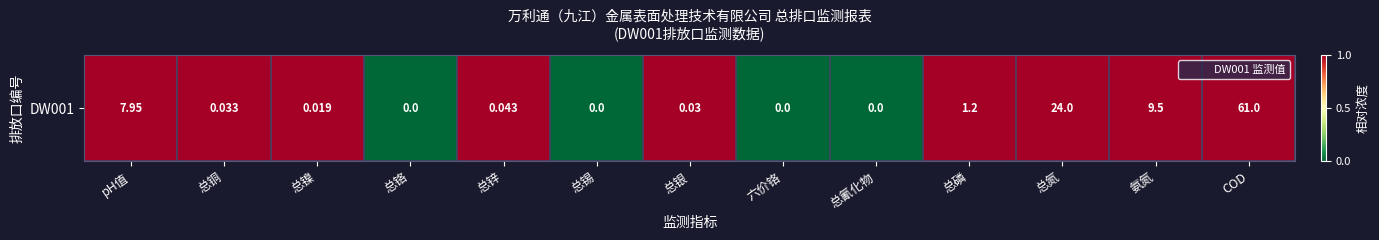

At which category does the chart reach its peak across all series?

pH值